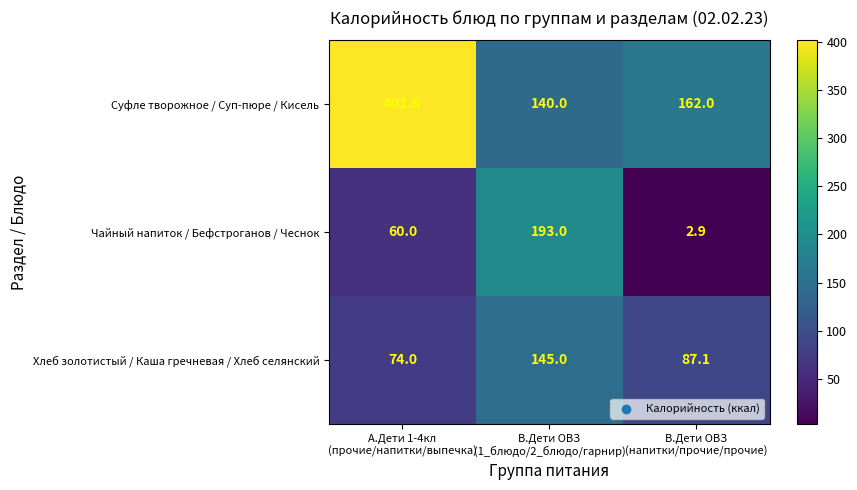

At how many categories does at least one series exceed 79?

3